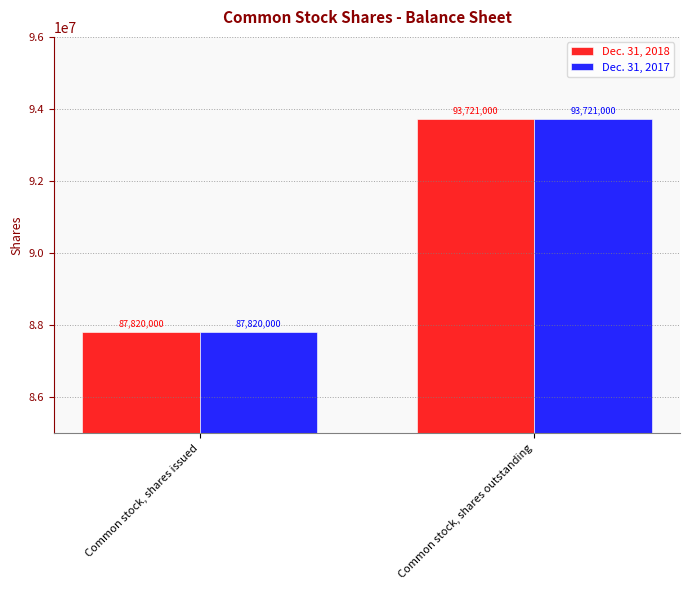

What is the minimum value shown in the chart?

87820000